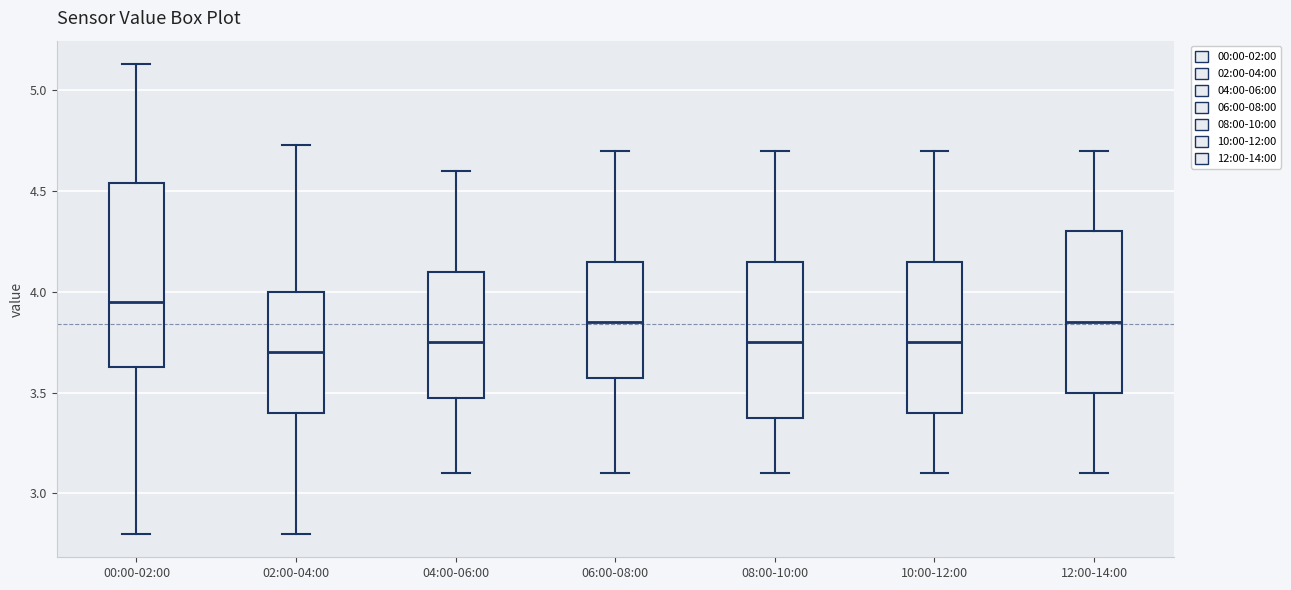

Reading left to right, read every box against the y-axis: the position of its median line, the range the box covers, and the ends of its whiskers. The values are not printed on the chart, so give them approximately, as read against the axis.

00:00-02:00: median 3.95, box 3.65 to 4.55, whiskers 2.80 to 5.15
02:00-04:00: median 3.70, box 3.40 to 4.00, whiskers 2.80 to 4.75
04:00-06:00: median 3.75, box 3.50 to 4.10, whiskers 3.10 to 4.60
06:00-08:00: median 3.85, box 3.60 to 4.15, whiskers 3.10 to 4.70
08:00-10:00: median 3.75, box 3.40 to 4.15, whiskers 3.10 to 4.70
10:00-12:00: median 3.75, box 3.40 to 4.15, whiskers 3.10 to 4.70
12:00-14:00: median 3.85, box 3.50 to 4.30, whiskers 3.10 to 4.70